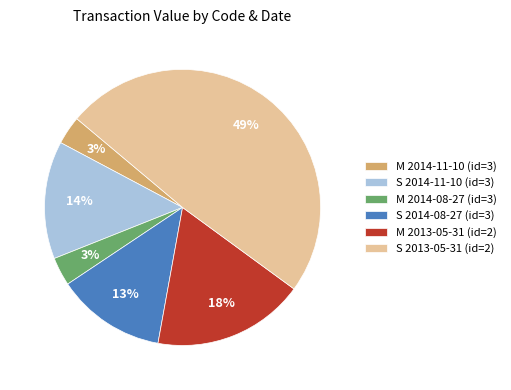

Count the number of slices in the pie.

6